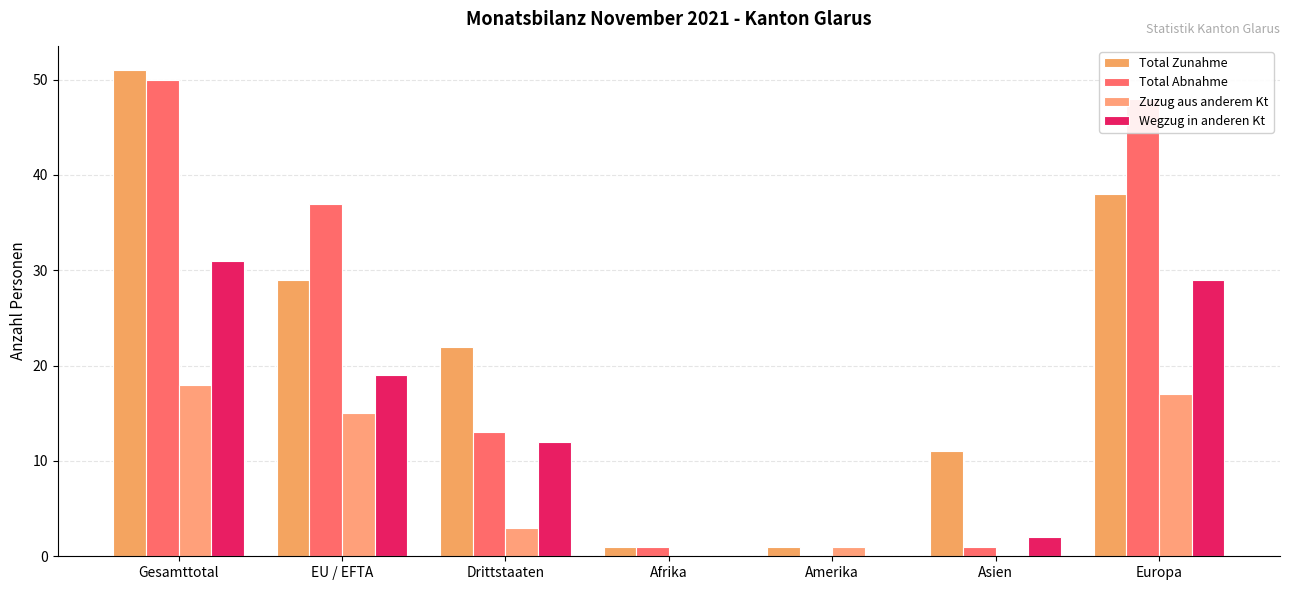

Reading right to left, list all the values displayed in this chart.

Total Zunahme: Europa=38	Asien=11	Amerika=1	Afrika=1	Drittstaaten=22	EU / EFTA=29	Gesamttotal=51
Total Abnahme: Europa=48	Asien=1	Amerika=0	Afrika=1	Drittstaaten=13	EU / EFTA=37	Gesamttotal=50
Zuzug aus anderem Kt: Europa=17	Asien=0	Amerika=1	Afrika=0	Drittstaaten=3	EU / EFTA=15	Gesamttotal=18
Wegzug in anderen Kt: Europa=29	Asien=2	Amerika=0	Afrika=0	Drittstaaten=12	EU / EFTA=19	Gesamttotal=31